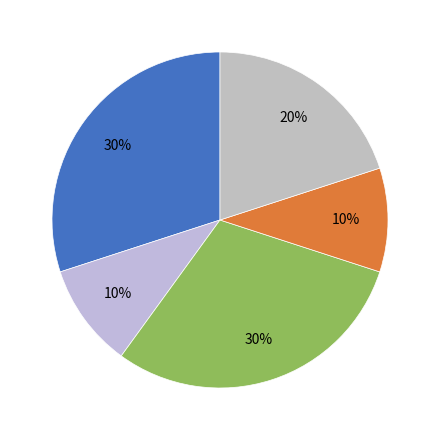

Is there a majority slice in this chart?

No